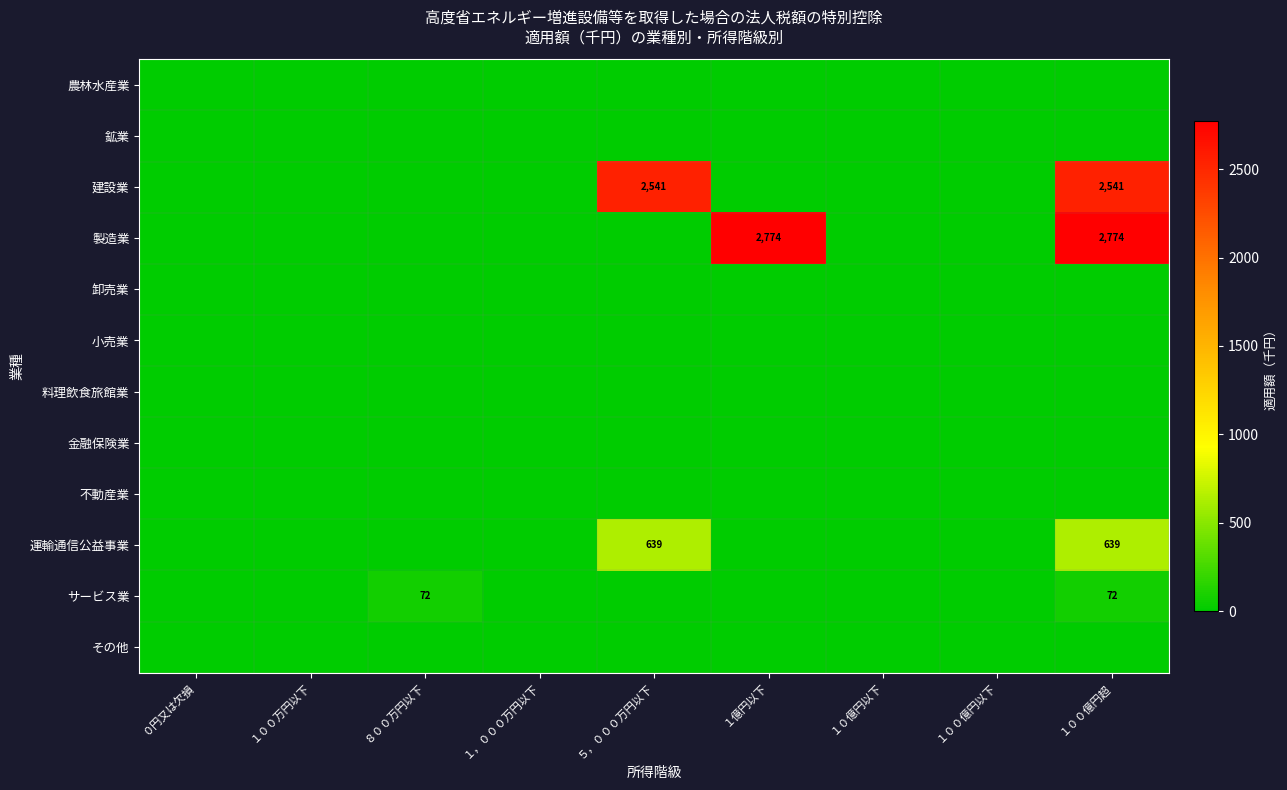

What is the greatest value displayed?

2774